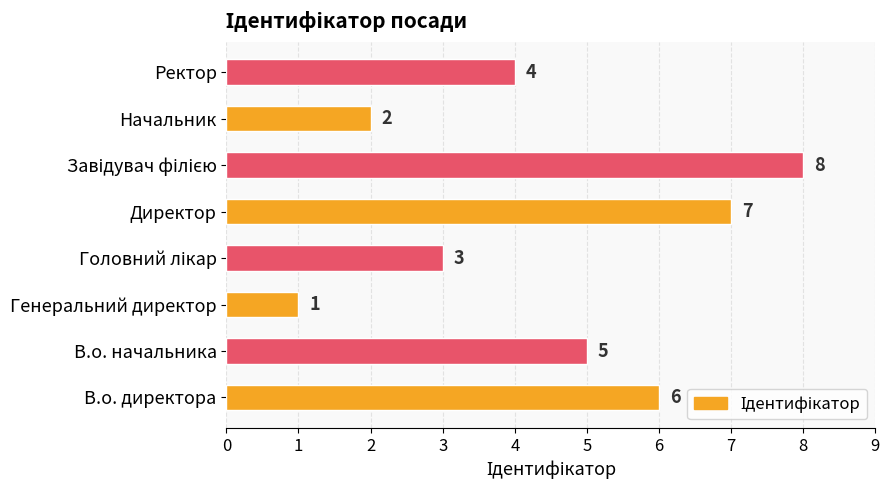

Is it true that the value at В.о. директора is 6?

True